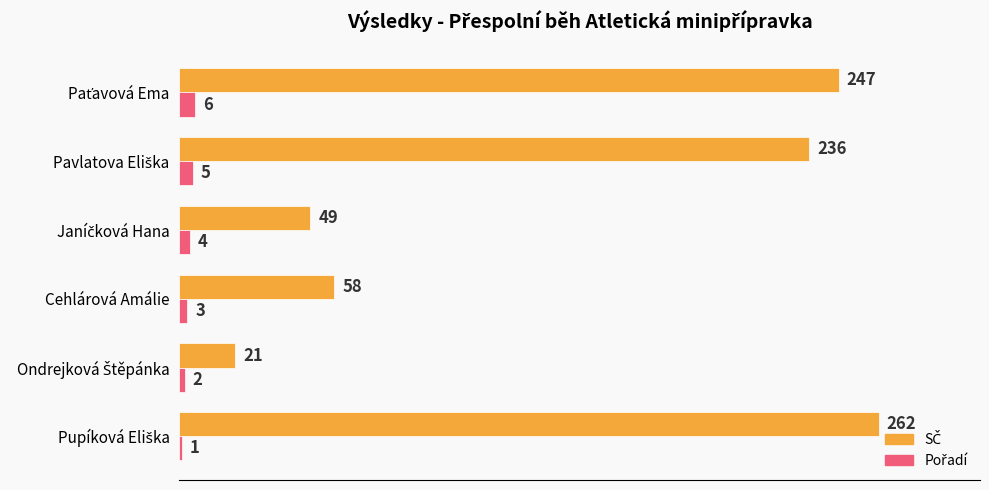

How many data points does each series have?

6